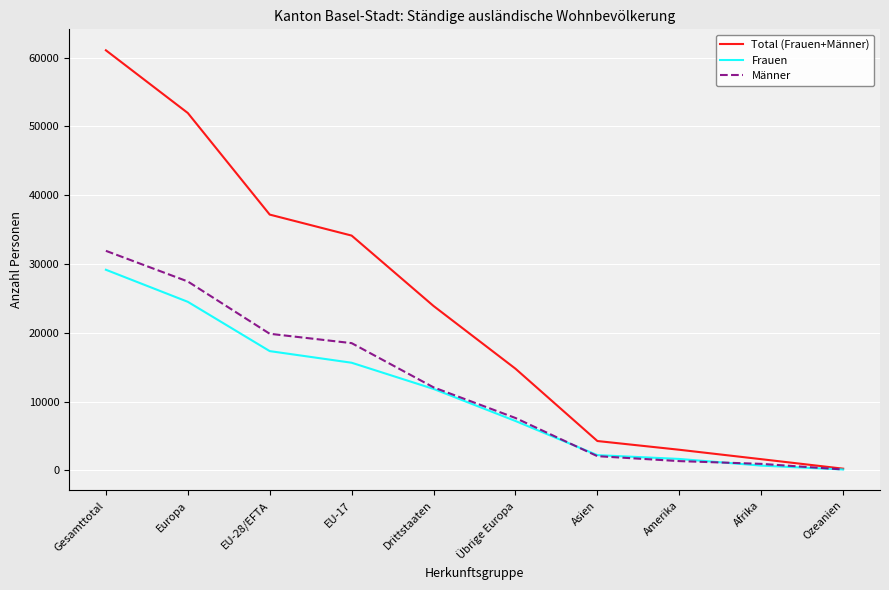

Which series has the largest total across all categories?

Total (Frauen+Männer)